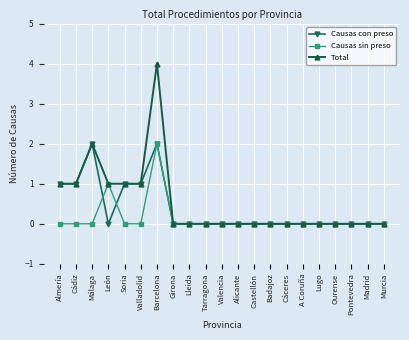

Between Barcelona and Ourense, which series saw the biggest shift?

Total